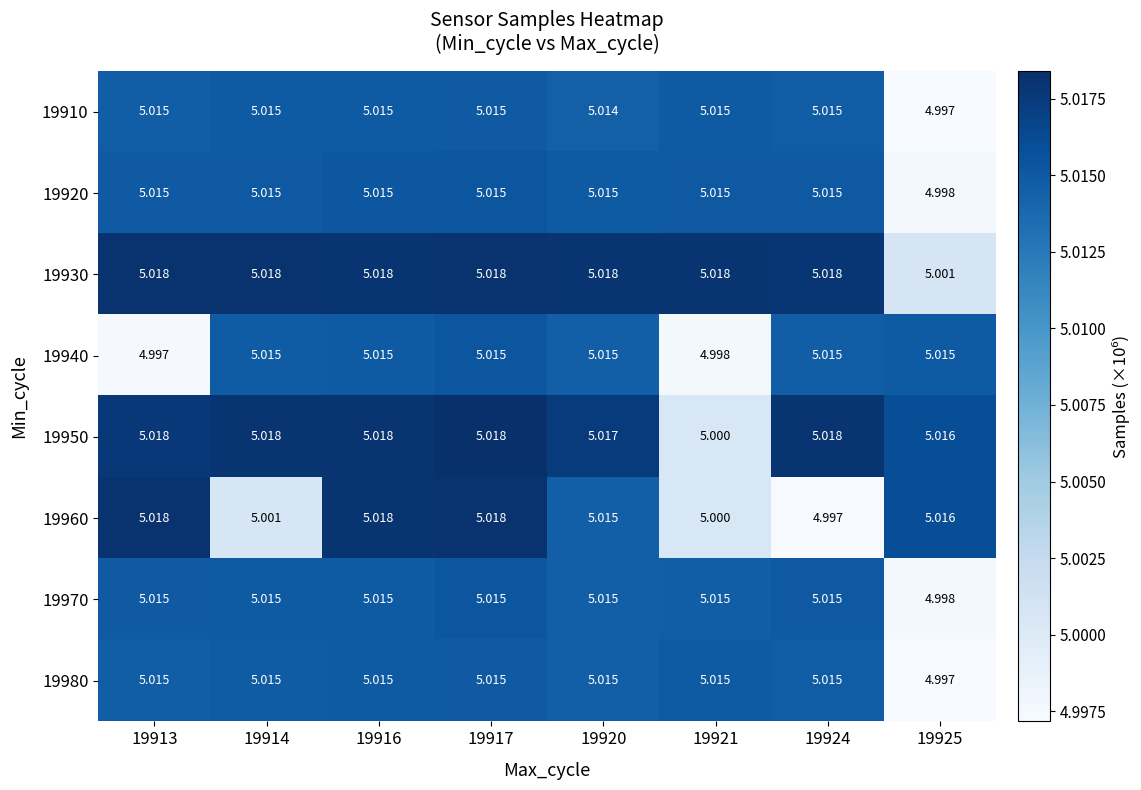

Is the value of 19910 at 19921 greater than the value of 19950 at 19914?

No